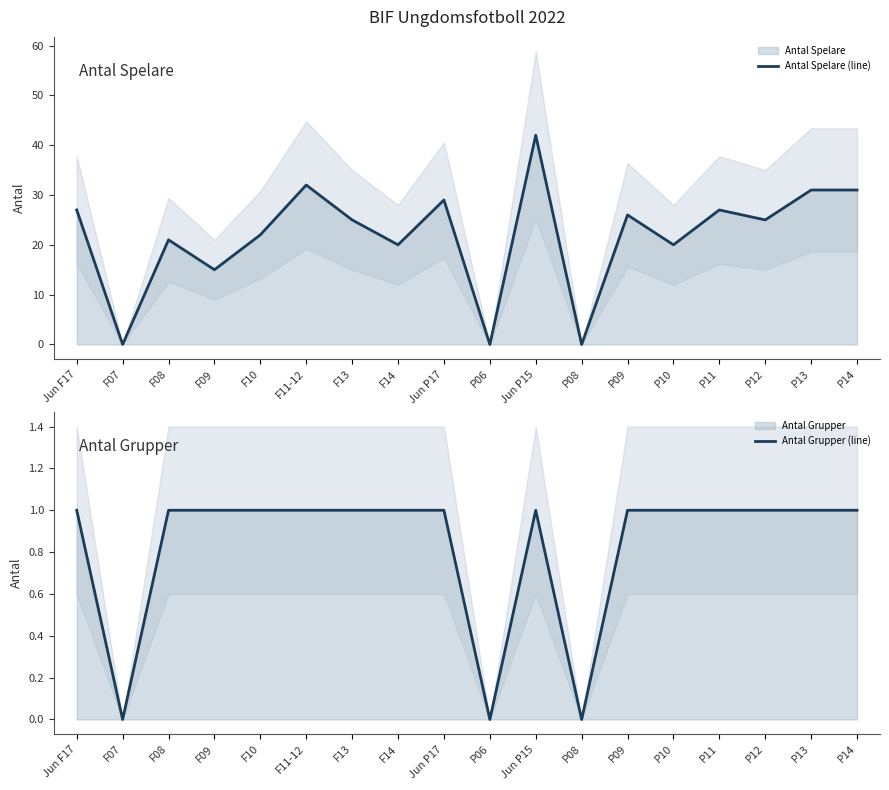

What is the sum of the Antal Grupper line values at F13 and P12?

2